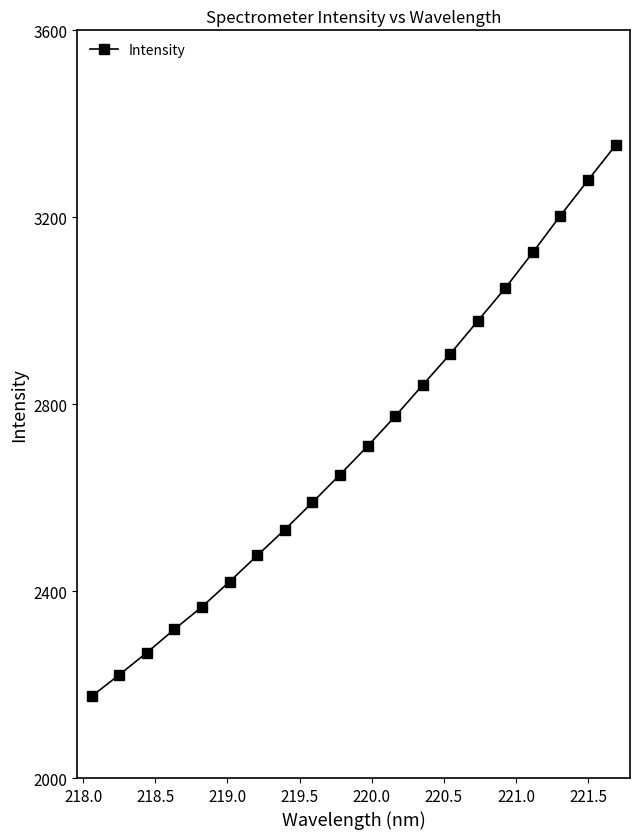

How many distinct data groups are displayed?

1